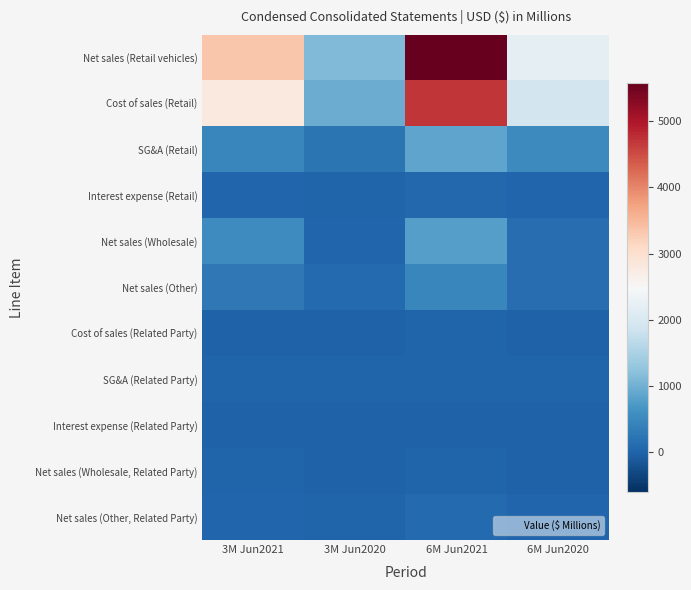

What is the total value across all series at 3M Jun2021?

7539